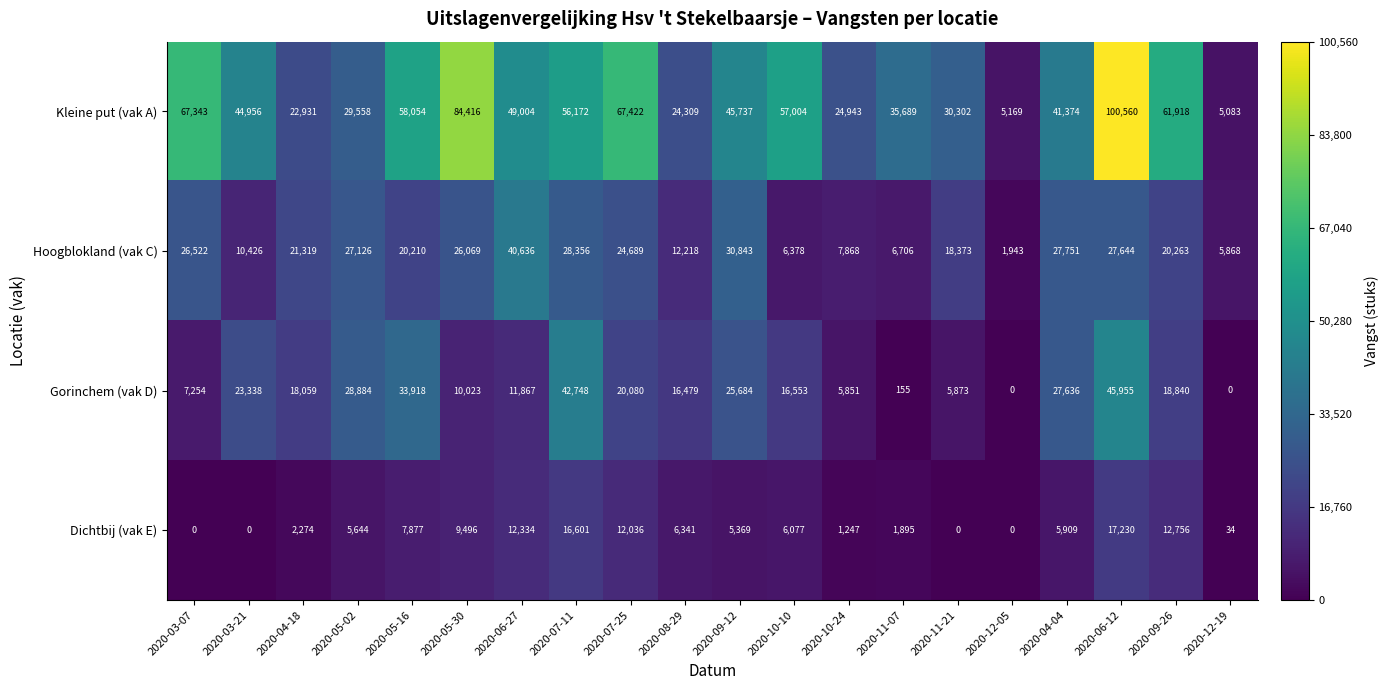

Where does the Dichtbij (vak E) series first go above 5909?

2020-05-16